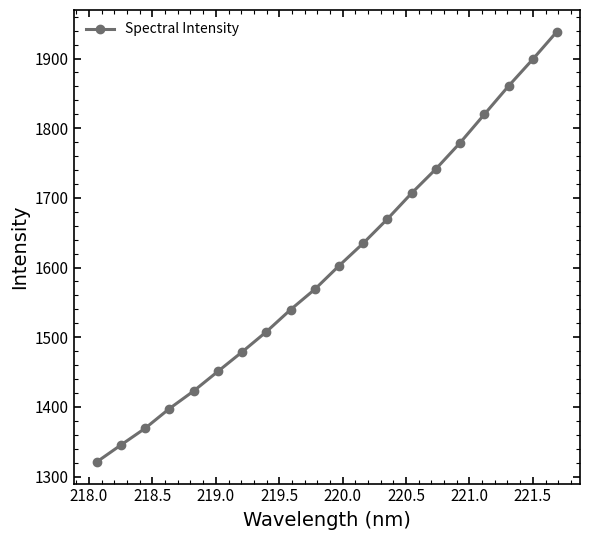

What is the difference between the second highest and second lowest values?

553.8